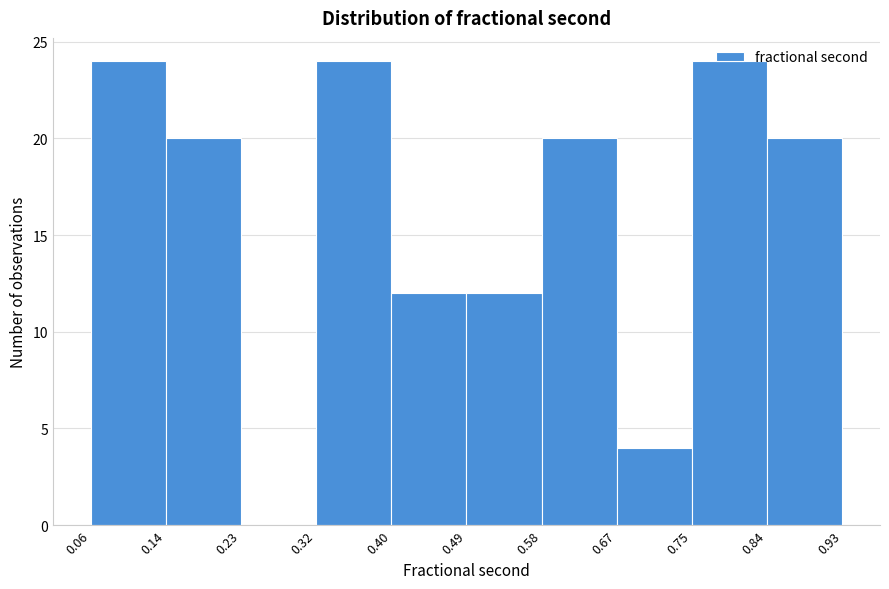

How tall is the bar that spans 0.58 to 0.67 on the x-axis? The values are not printed on the chart, so give them approximately, as read against the axis.

20